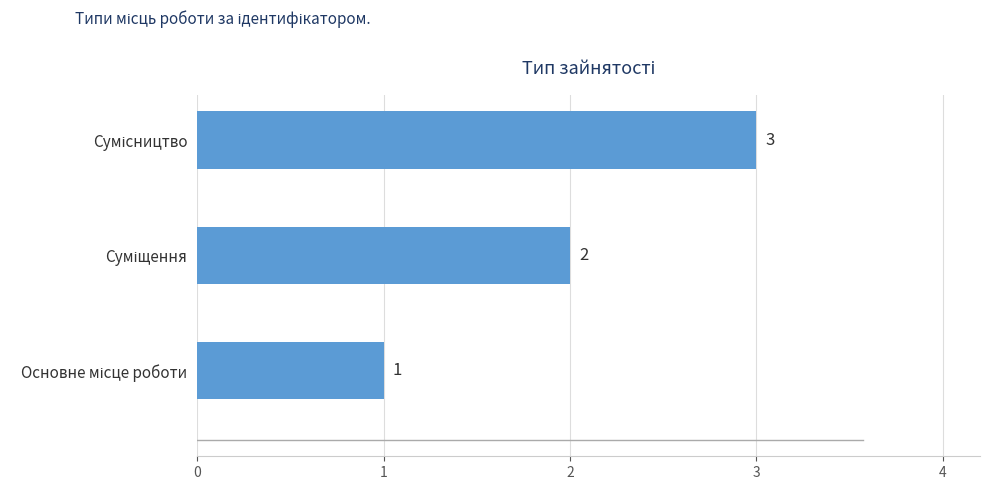

What is the sum of all values?

6